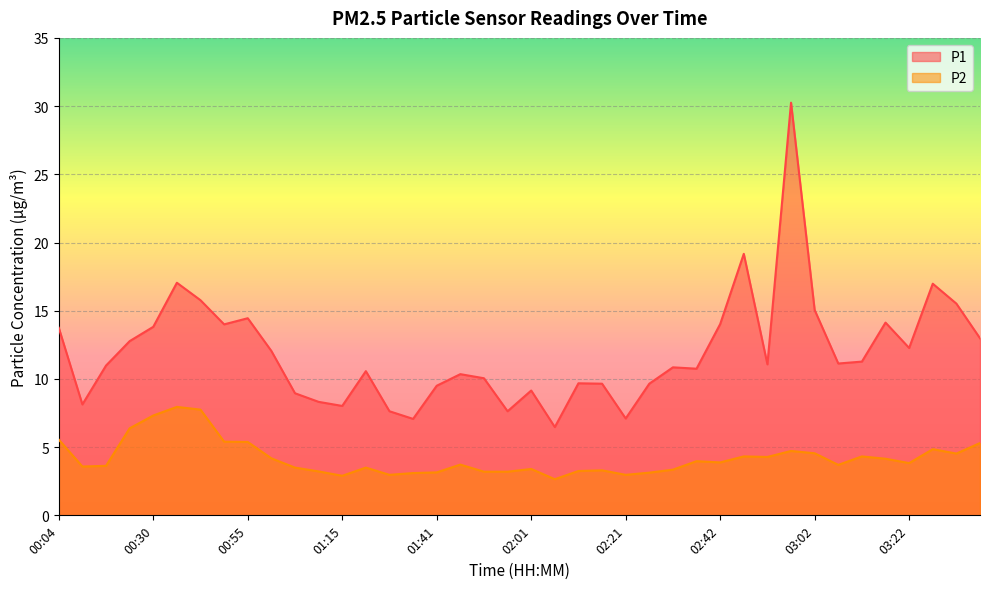

At which label is P1 closest to 18?

00:35